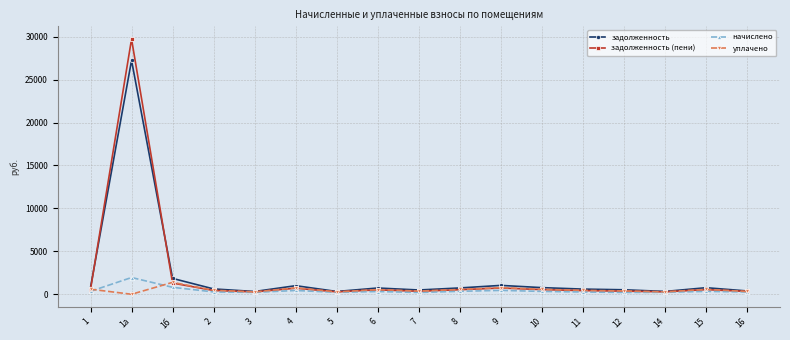

What is the difference between the maximum and minimum values in the начислено series?

1741.0